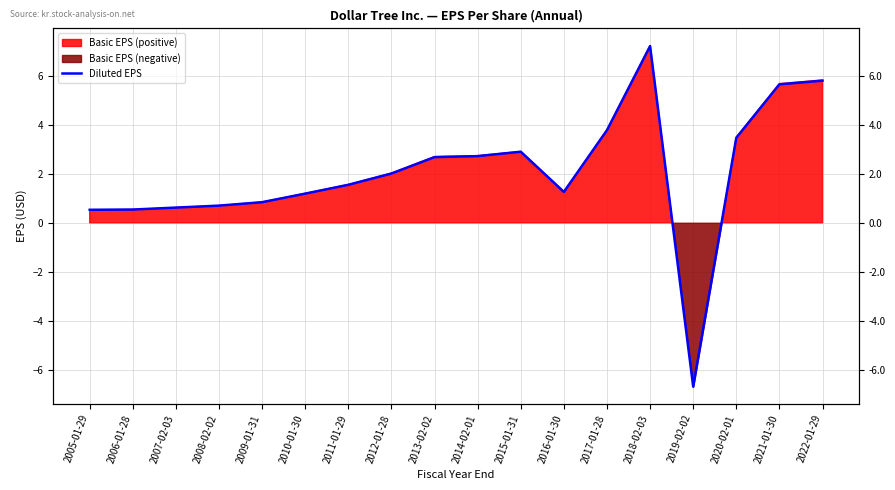

Where is the first local minimum?

2016-01-30